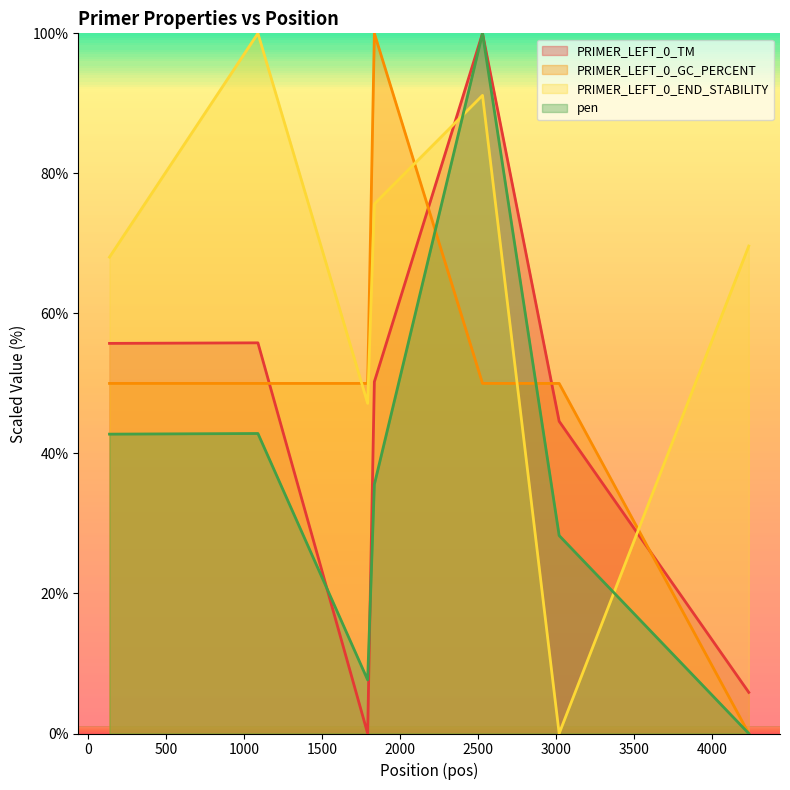

Which series has the largest total across all categories?

PRIMER_LEFT_0_END_STABILITY